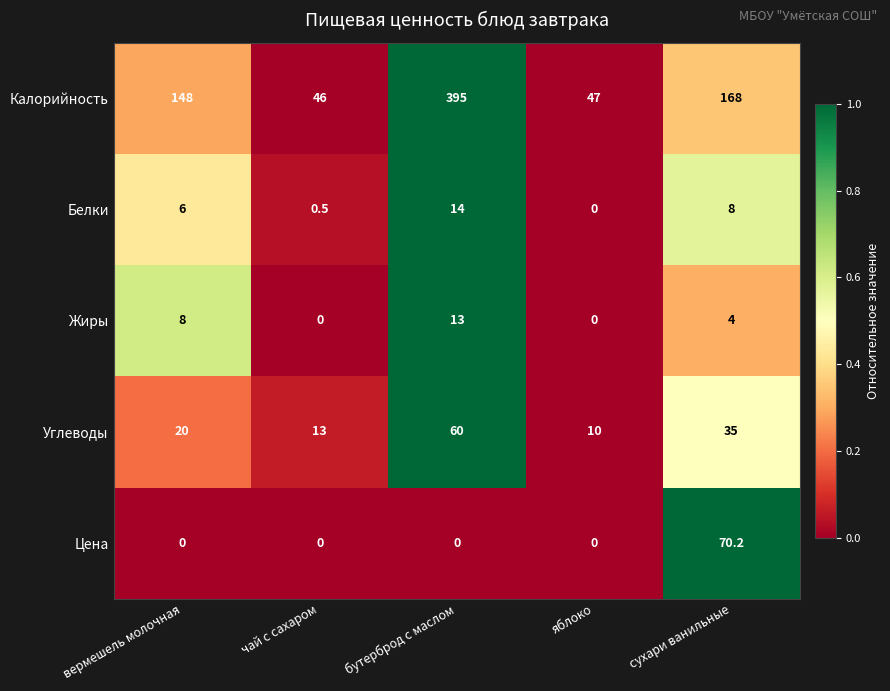

Rank the series by their maximum value, from highest to lowest.

Калорийность, Цена, Углеводы, Белки, Жиры